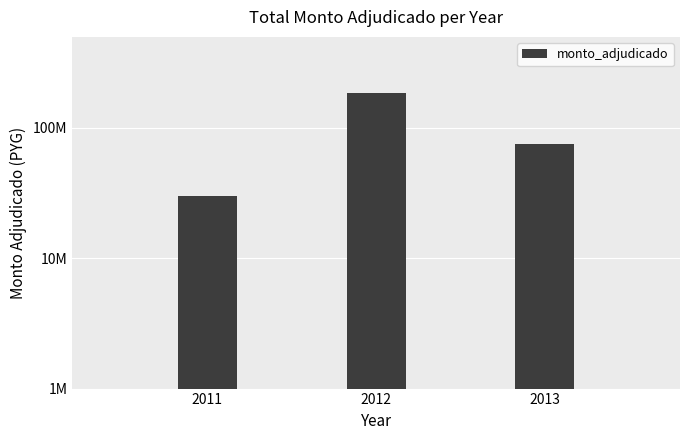

Are the bars horizontal?

No